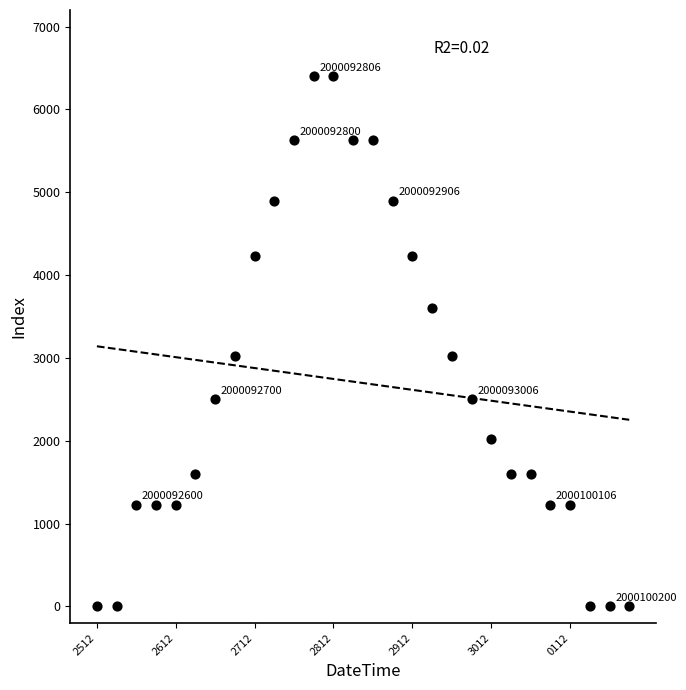

What is the range of Y values (max minus min)?

6400